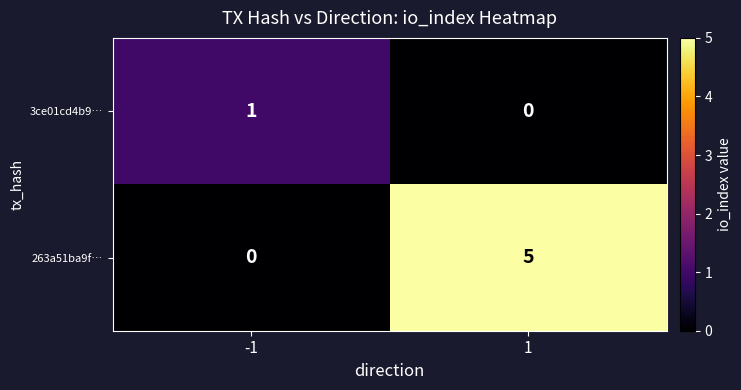

Is it true that 3ce01cd4b9… equals 0 at 1?

True